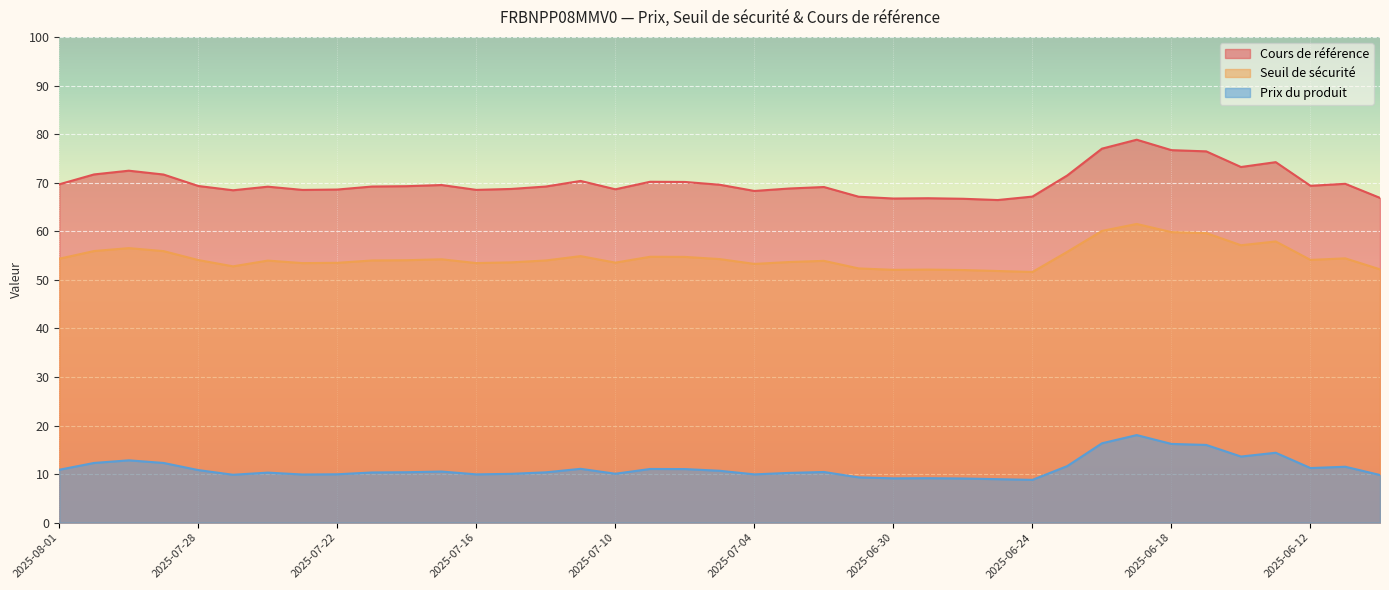

Does the chart display data point markers on the line(s)?

No